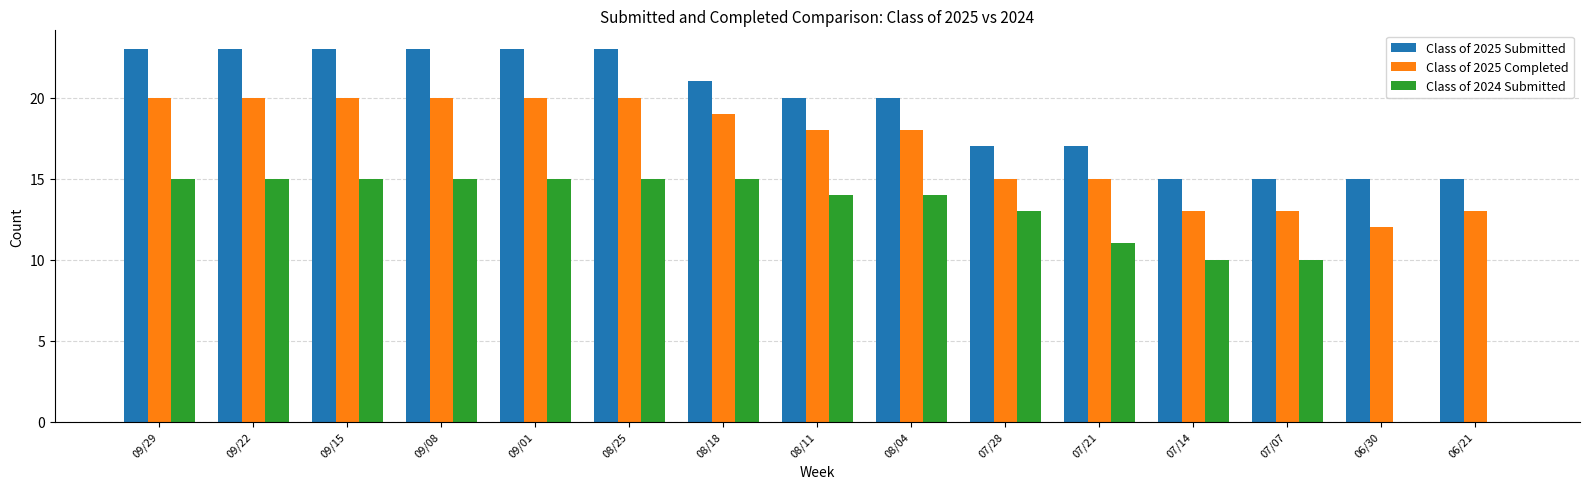

Between 09/15 and 07/14, which series saw the biggest shift?

Class of 2025 Submitted